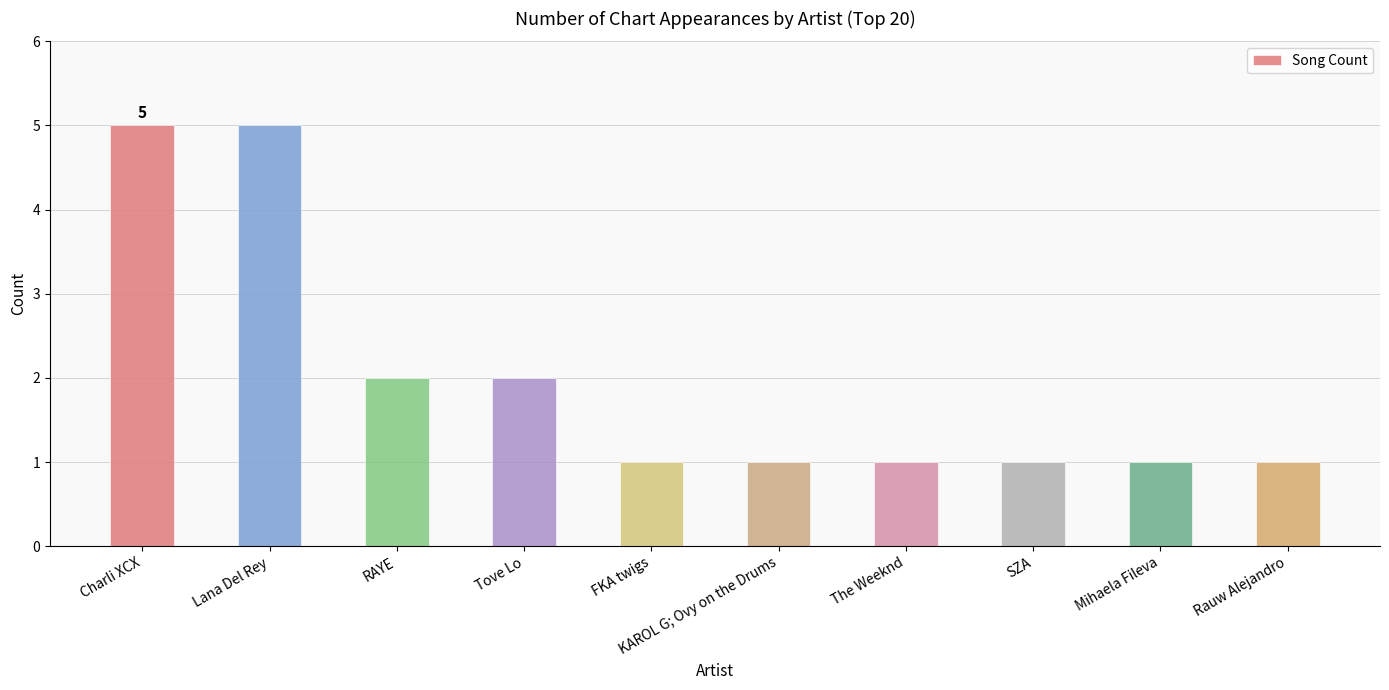

The value at Lana Del Rey is 2. True or false?

False